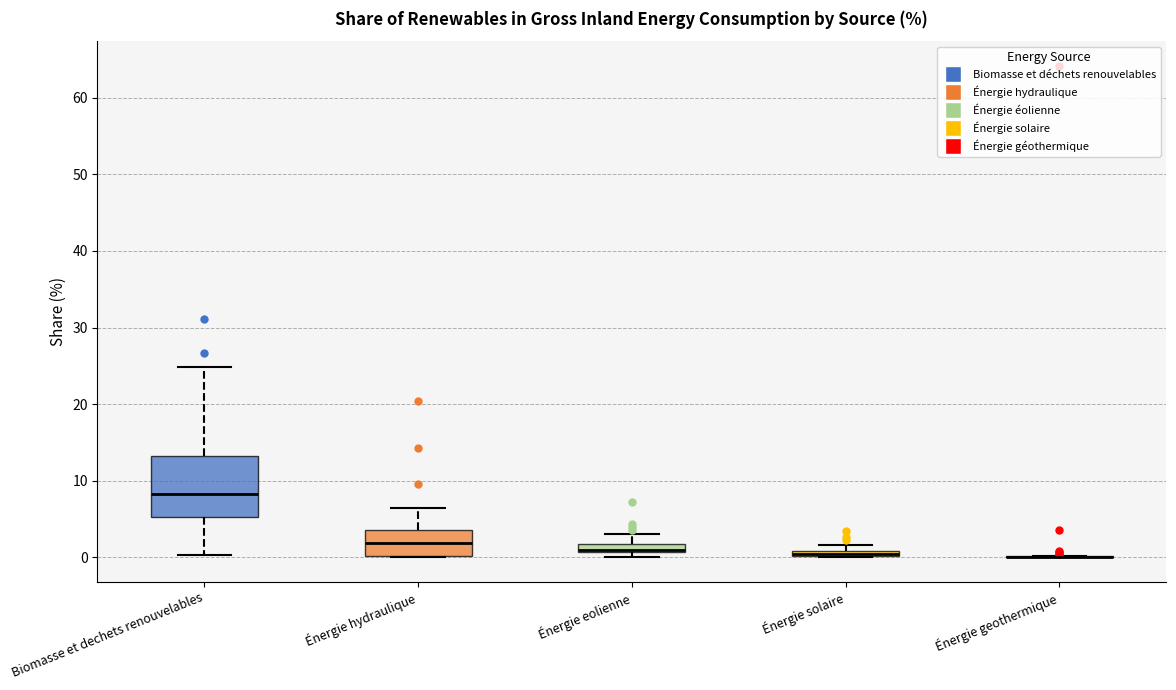

Where is the lower edge of the box for Énergie eolienne on the y-axis? The values are not printed on the chart, so give them approximately, as read against the axis.

1